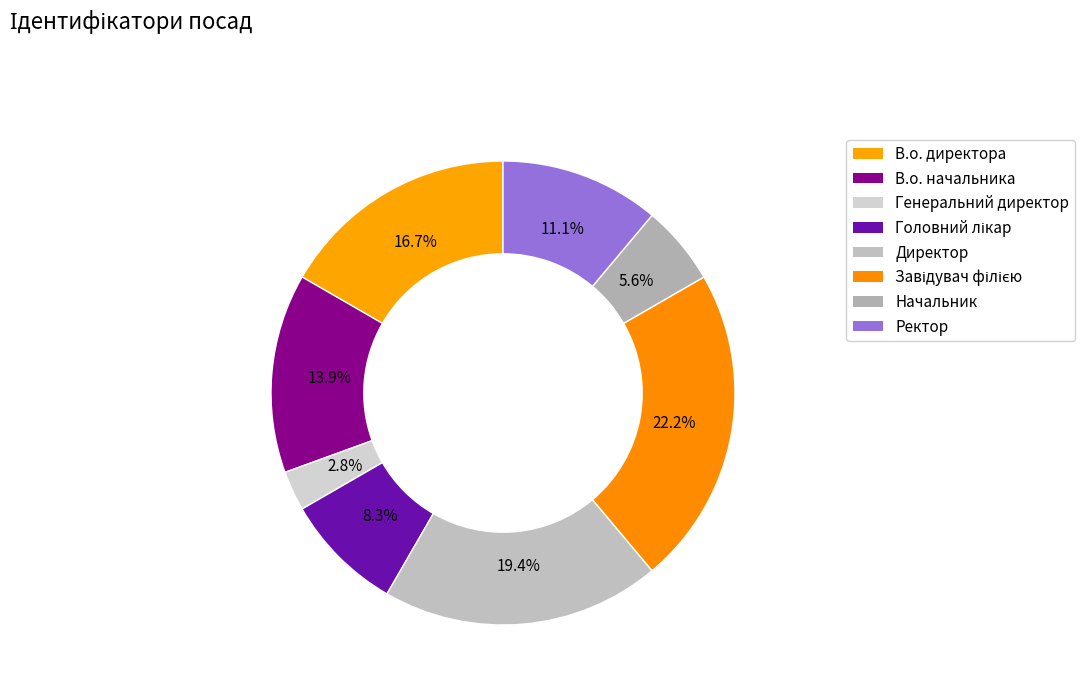

What is the smallest slice in the pie chart?

Генеральний директор